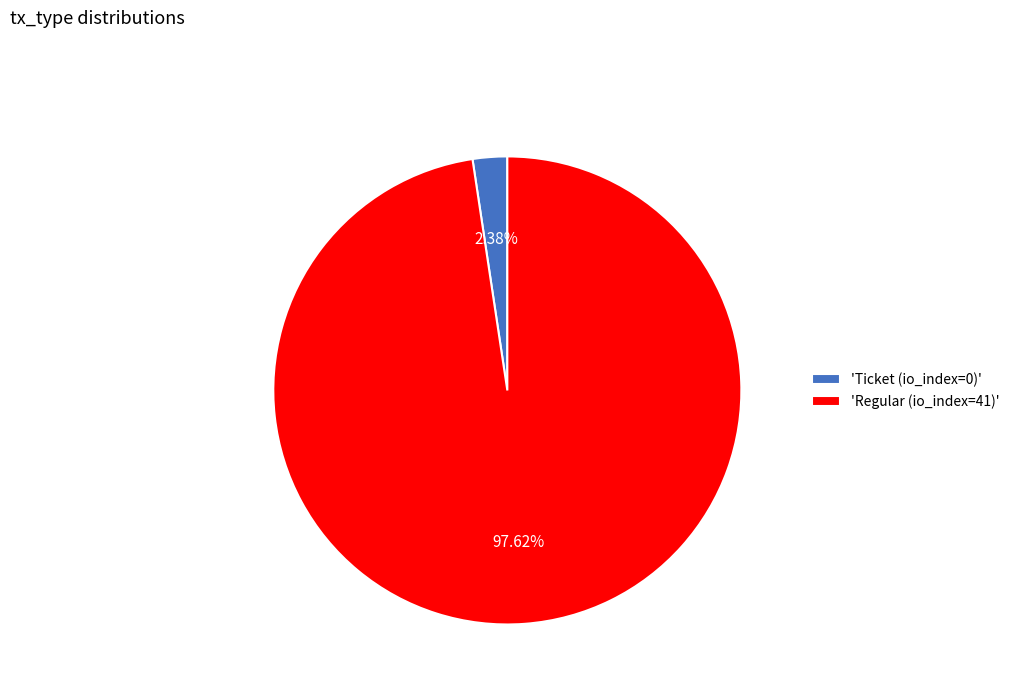

What is the largest slice in the pie chart?

'Regular (io_index=41)'